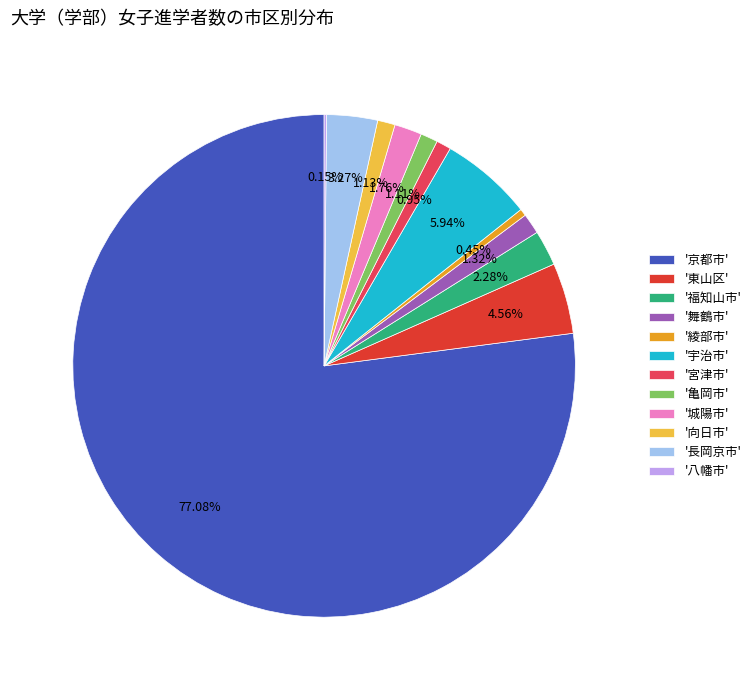

Which category has the biggest portion of the pie?

'京都市'